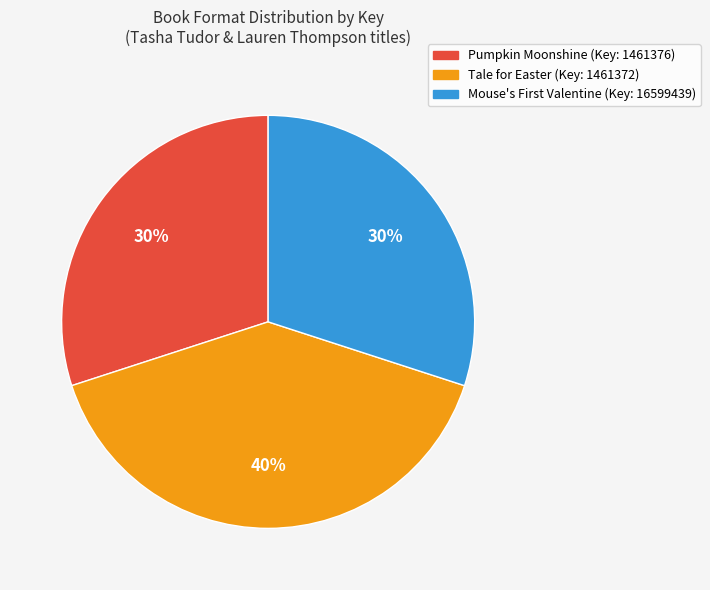

Is there any slice that represents more than half of the pie?

No